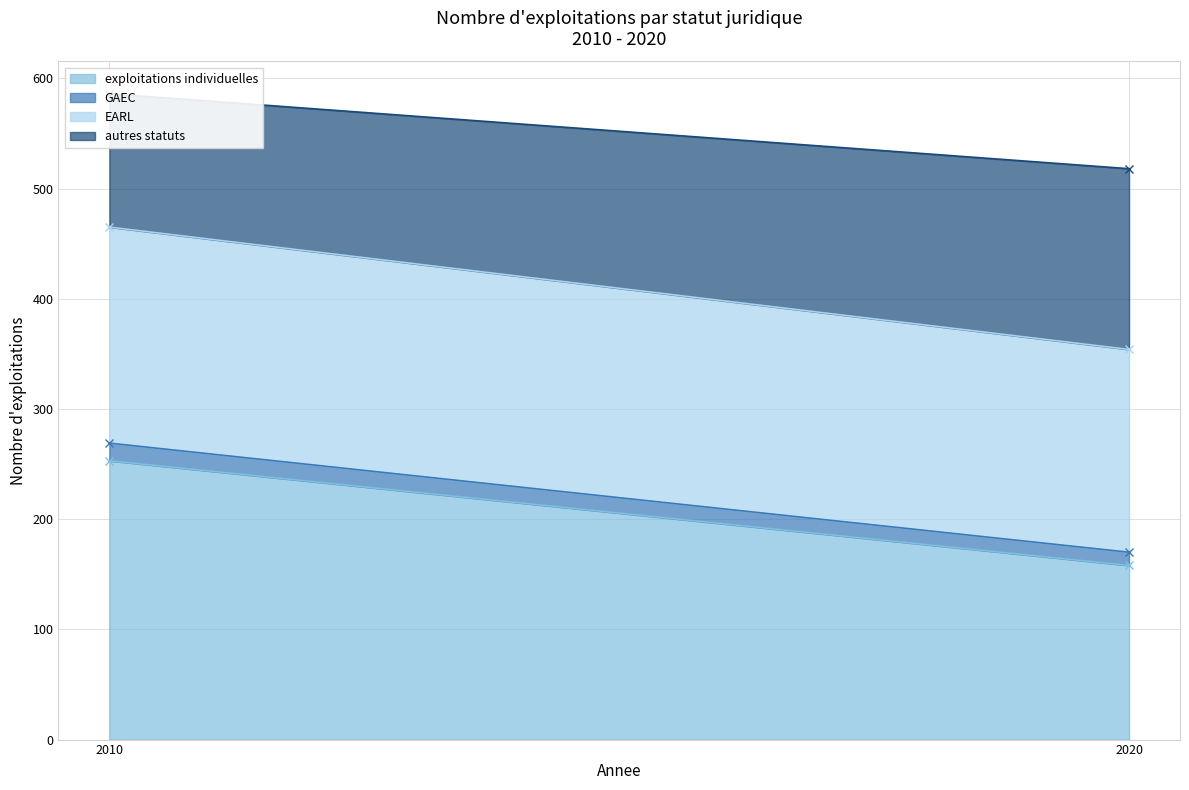

Reading left to right, what are all the values shown in this chart?

exploitations individuelles: 2010=253	2020=158
GAEC: 2010=16	2020=12
EARL: 2010=196	2020=184
autres statuts: 2010=121	2020=164